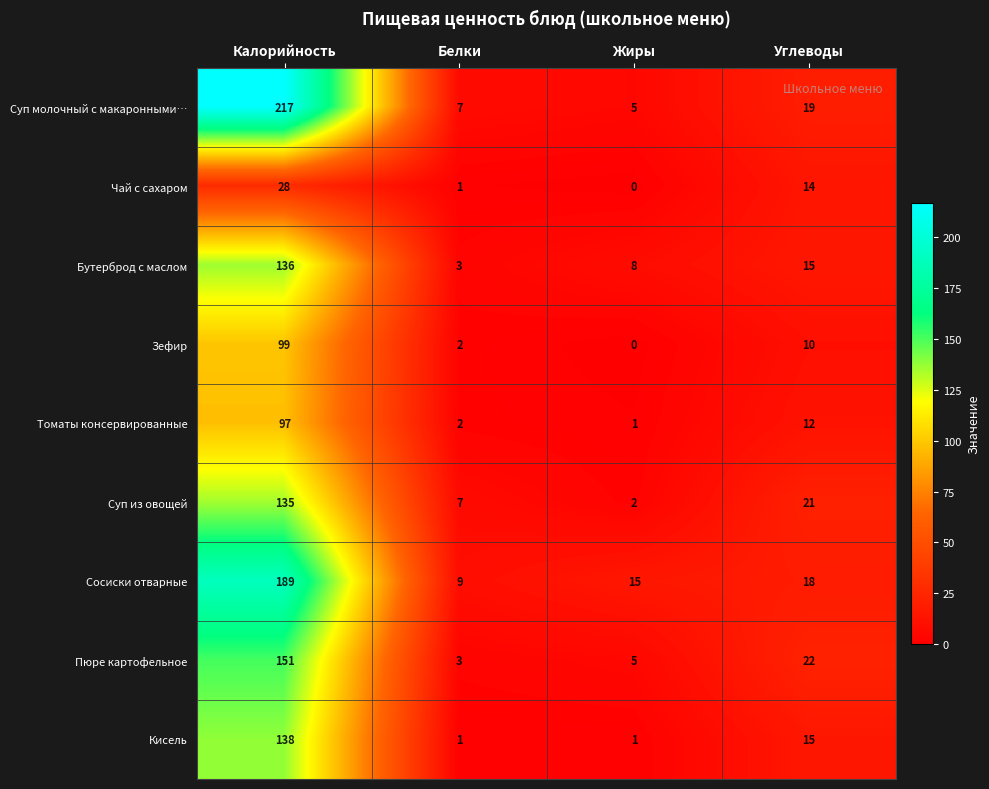

Between Калорийность and Жиры, which series saw the biggest shift?

Суп молочный с макаронными…